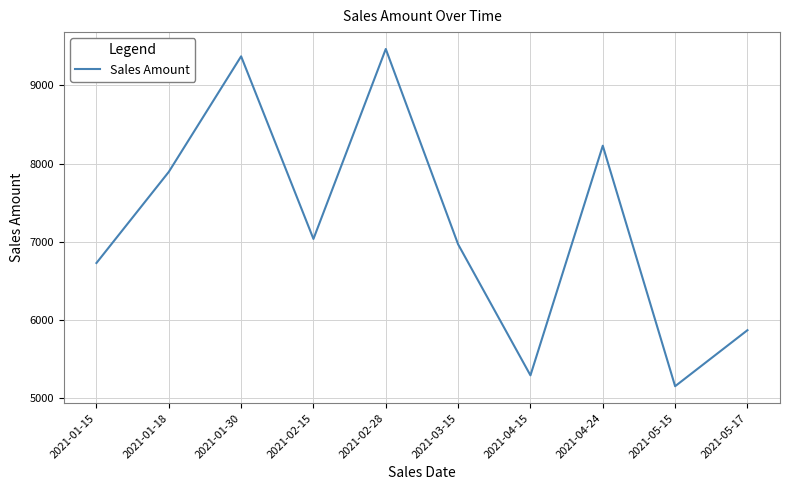

Reading right to left, list all the values displayed in this chart.

5867	5150	8228	5289	6966	9466	7035	9372	7893	6727